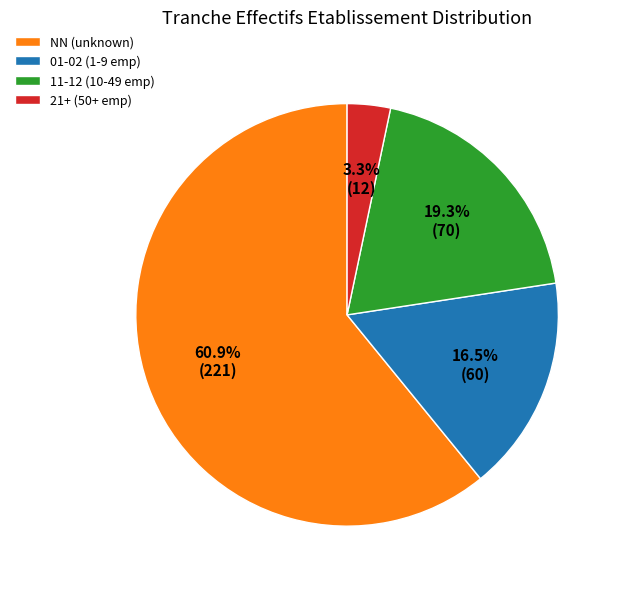

Approximately how many times larger is the value at 01-02 (1-9 emp) compared to 21+ (50+ emp)?

5.0